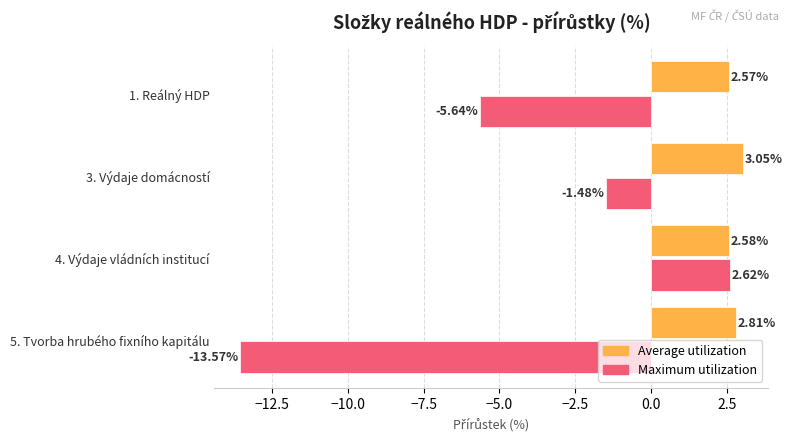

What is the smallest value displayed?

-13.6